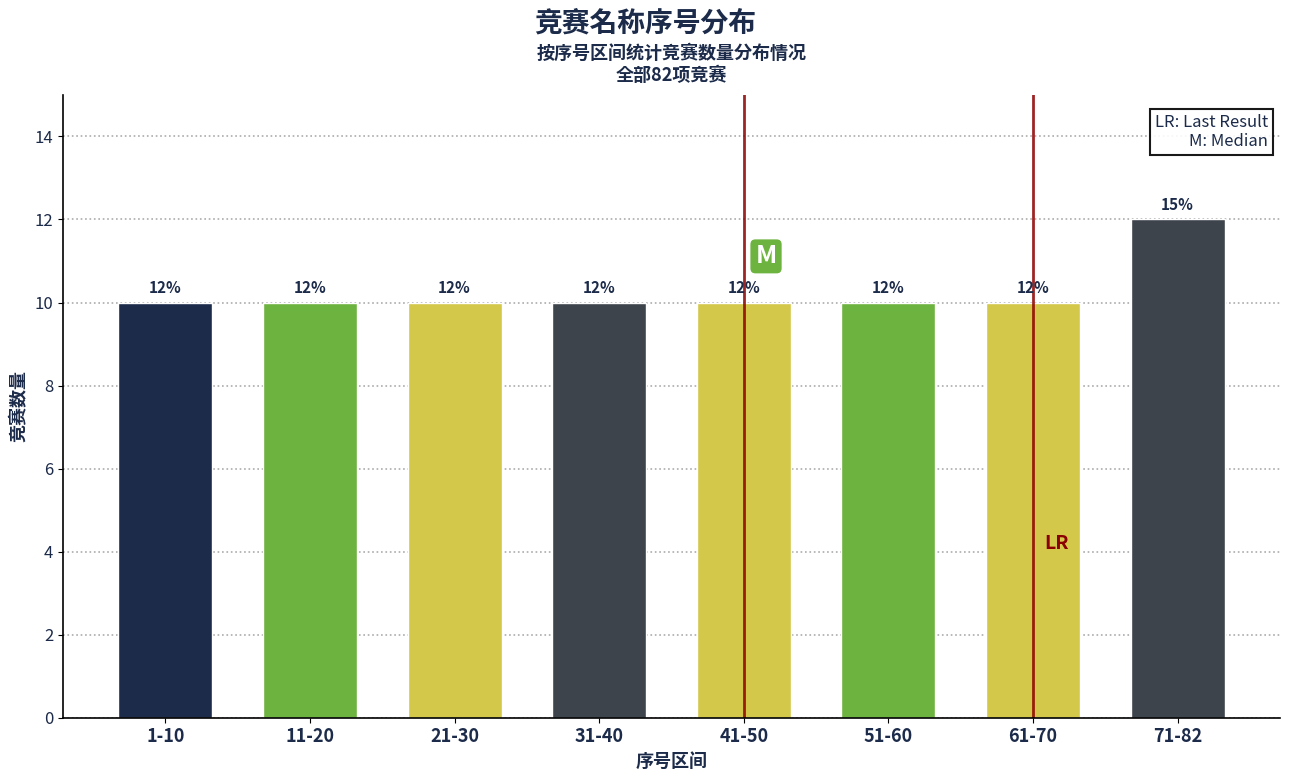

Reading left to right, list all the values displayed in this chart.

1-10=10	11-20=10	21-30=10	31-40=10	41-50=10	51-60=10	61-70=10	71-82=12